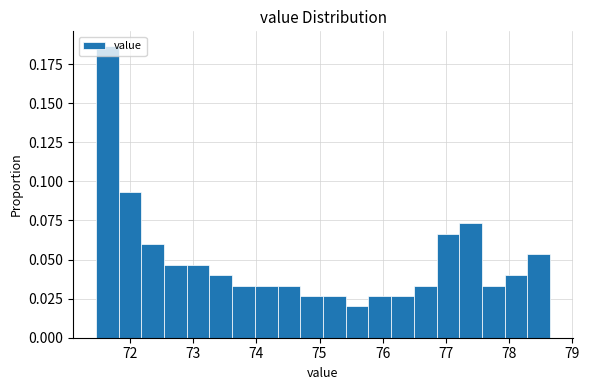

Read against the x-axis, roughly where is the centre of the tallest bar?

71.6